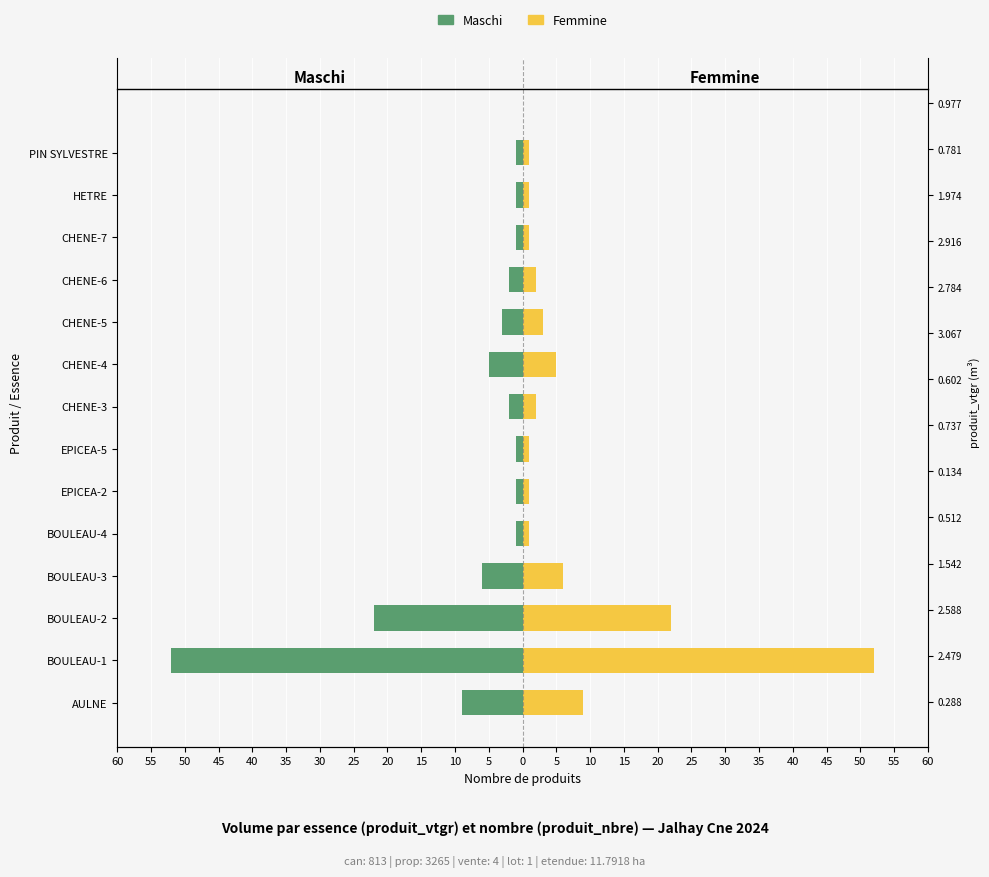

Reading left to right, transcribe all the data shown in this chart.

Maschi: -9	-52	-22	-6	-1	-1	-1	-2	-5	-3	-2	-1	-1	-1
Femmine: 9	52	22	6	1	1	1	2	5	3	2	1	1	1